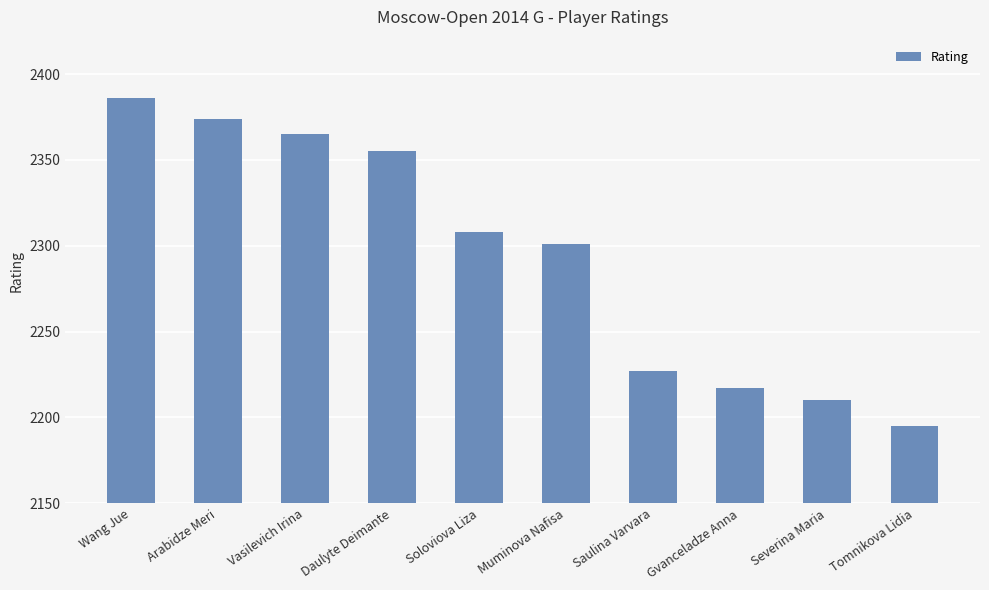

Is it true that the value at Vasilevich Irina is 2365?

True